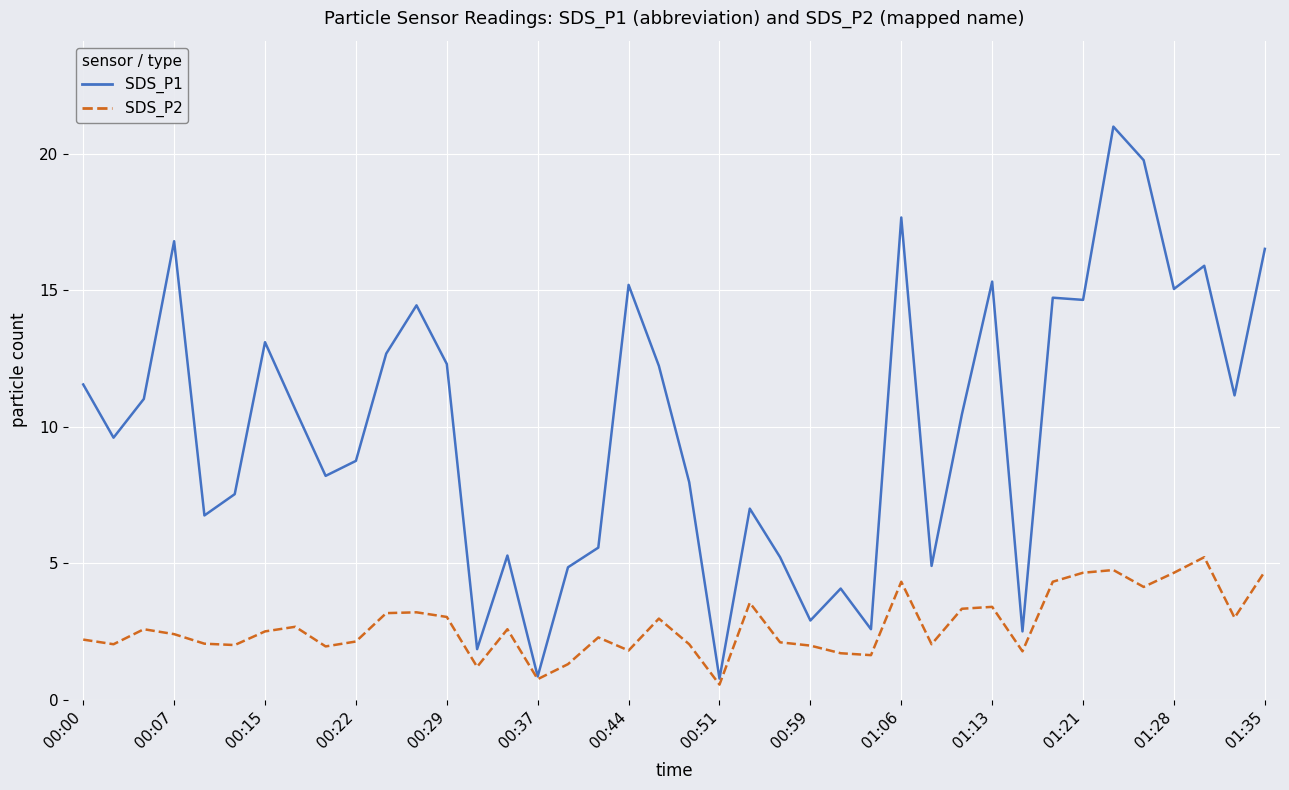

Rank the series by their average value, from highest to lowest.

SDS_P1, SDS_P2